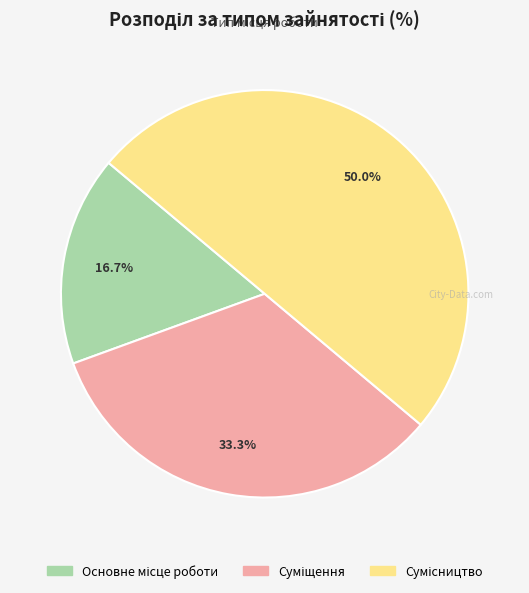

What percentage is the Сумісництво slice, to the nearest percent?

50%